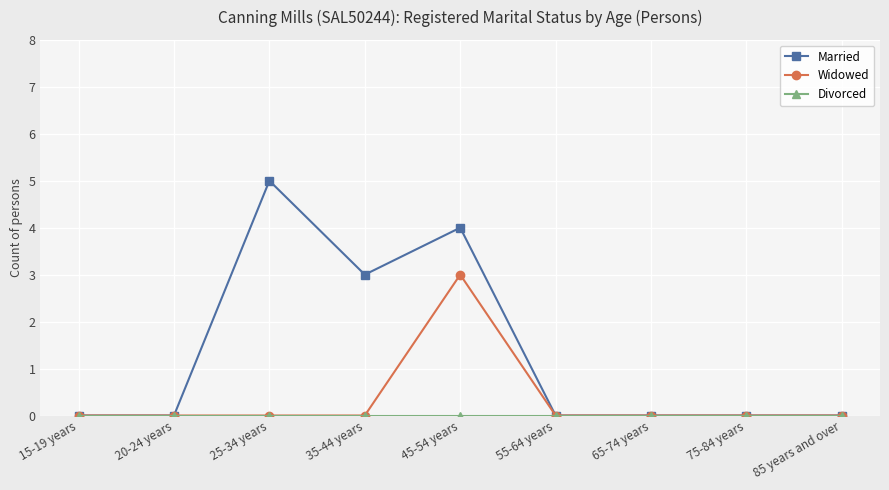

How many series are shown in this chart?

3